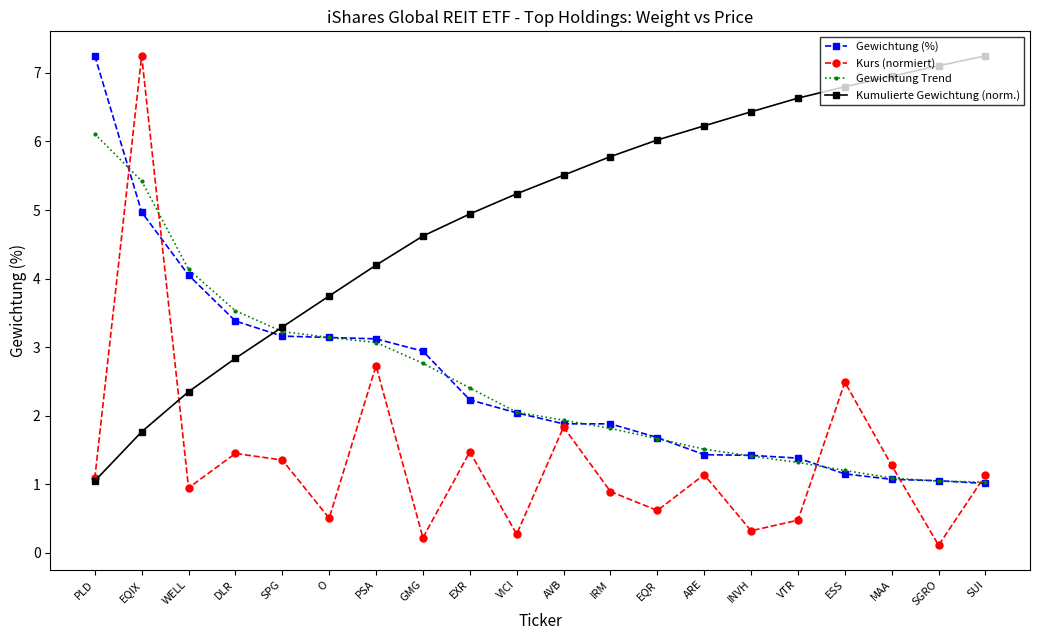

Is it true that Gewichtung (%) equals 3.4 at DLR?

True